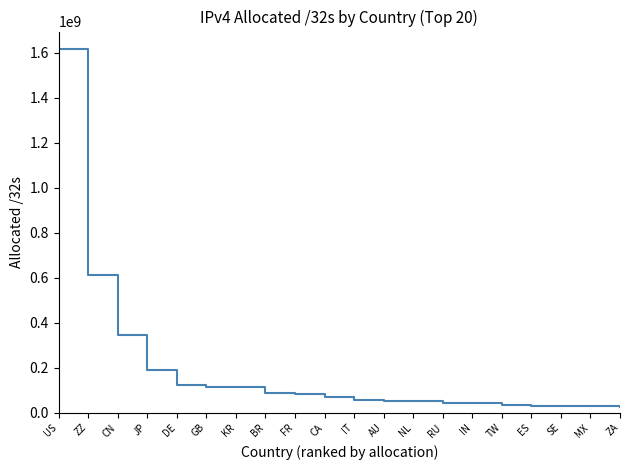

What is the maximum value shown in the chart?

1615358304